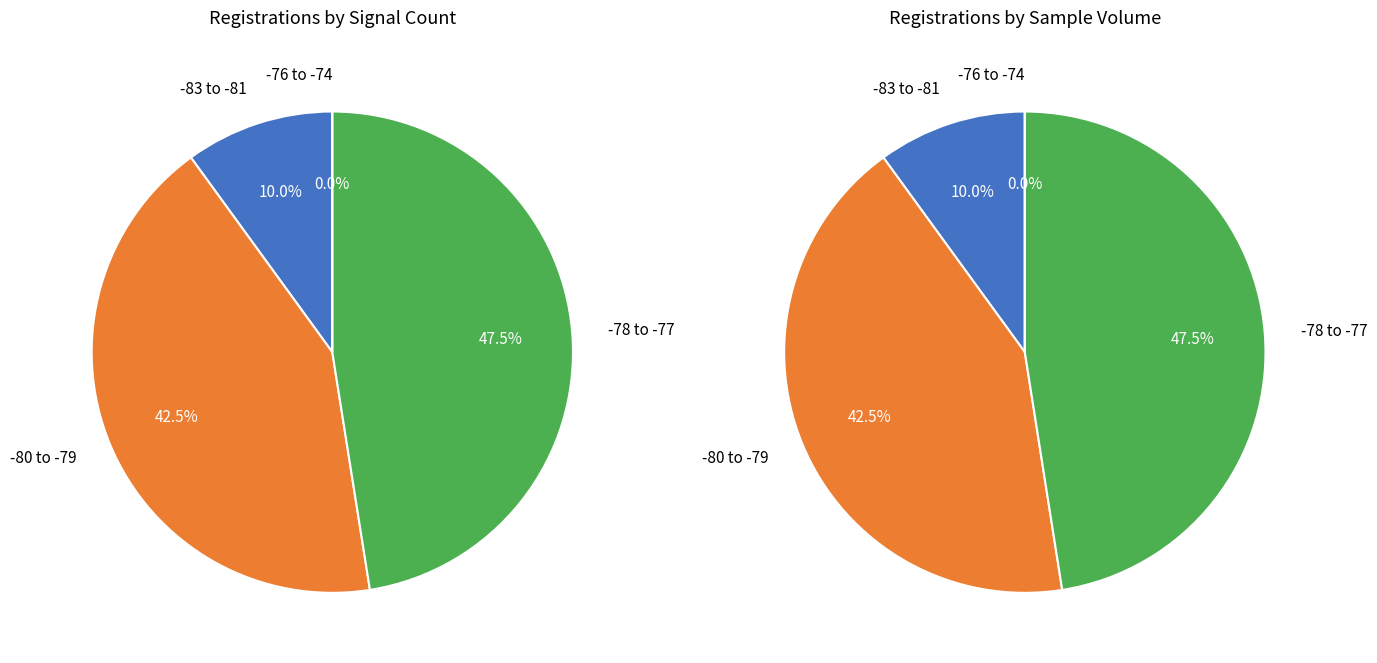

Is it true that 12 is 2% of the pie?

True